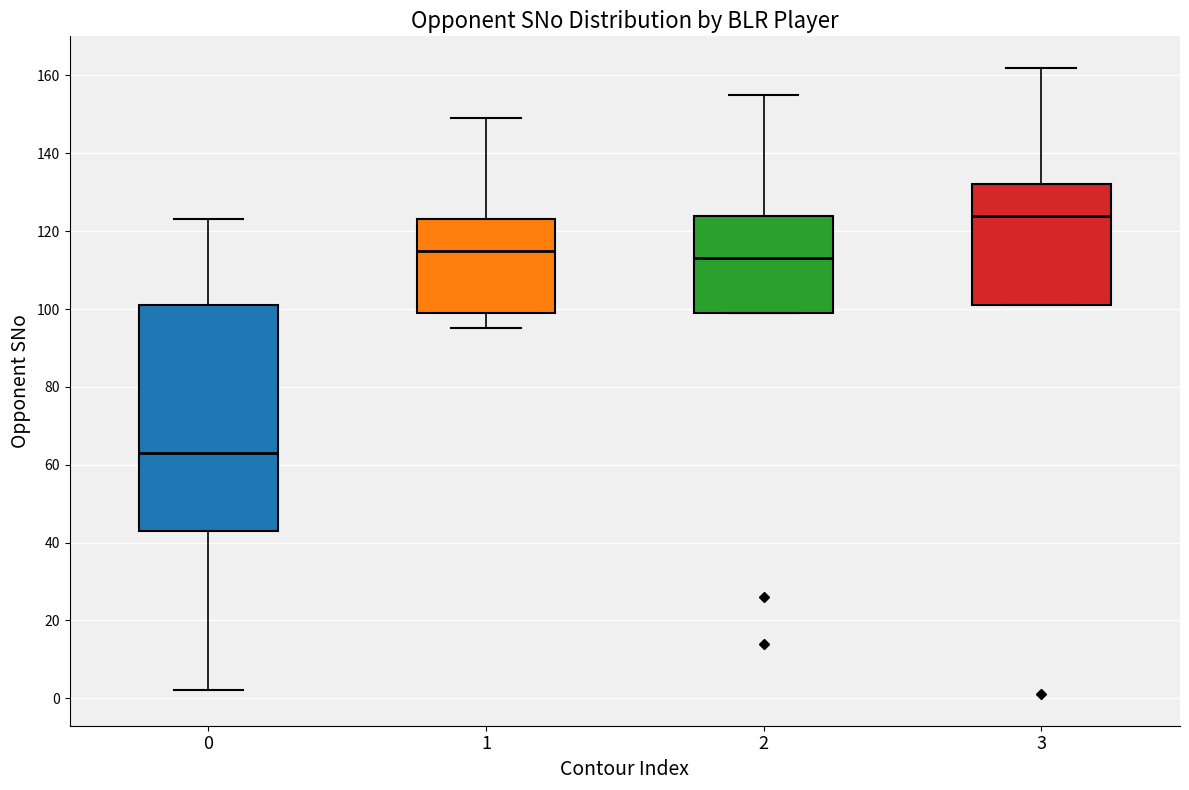

Reading left to right, transcribe this box plot: for each box, give where its median line is, the range the box spans, and where its two whiskers end, as read against the y-axis. The values are not printed on the chart, so give them approximately, as read against the axis.

0: median 64, box 44 to 102, whiskers 2 to 124
1: median 116, box 100 to 124, whiskers 96 to 150
2: median 114, box 100 to 124, whiskers 100 to 156
3: median 124, box 102 to 132, whiskers 102 to 162